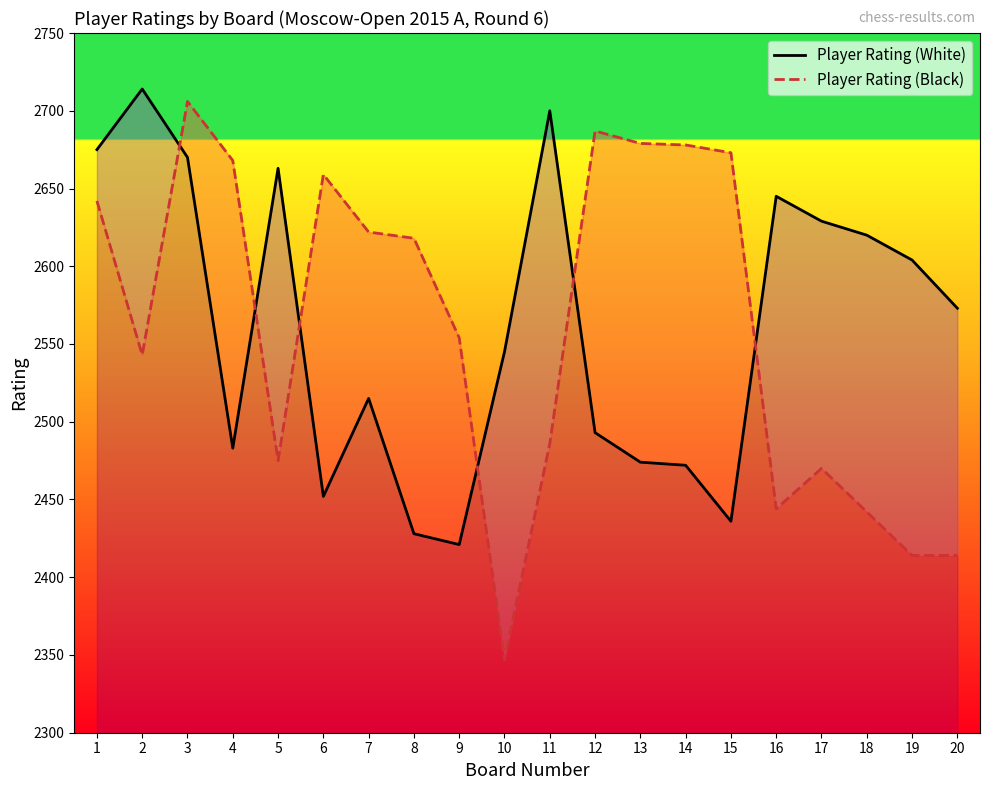

What is the maximum value shown in the chart?

2714